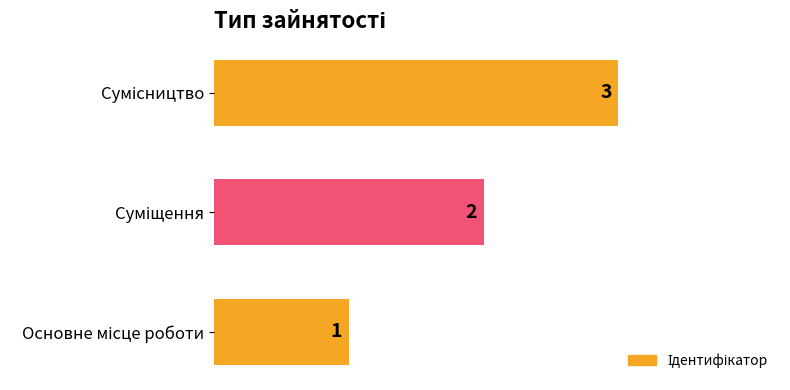

What is the maximum value shown in the chart?

3